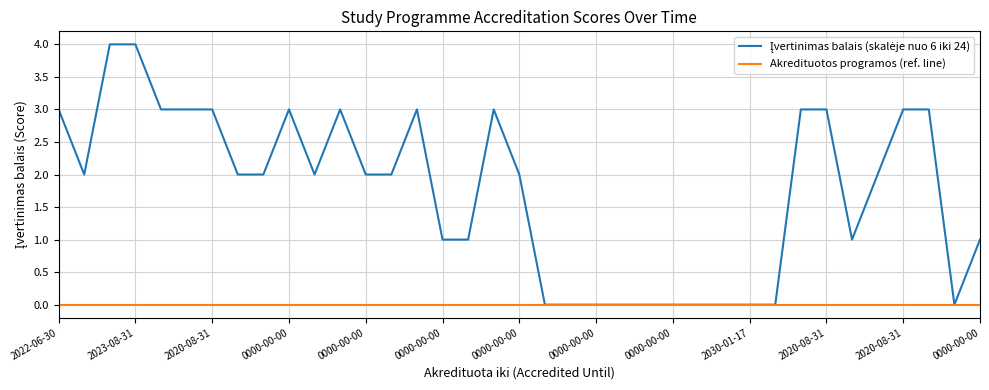

What is the greatest value displayed?

4